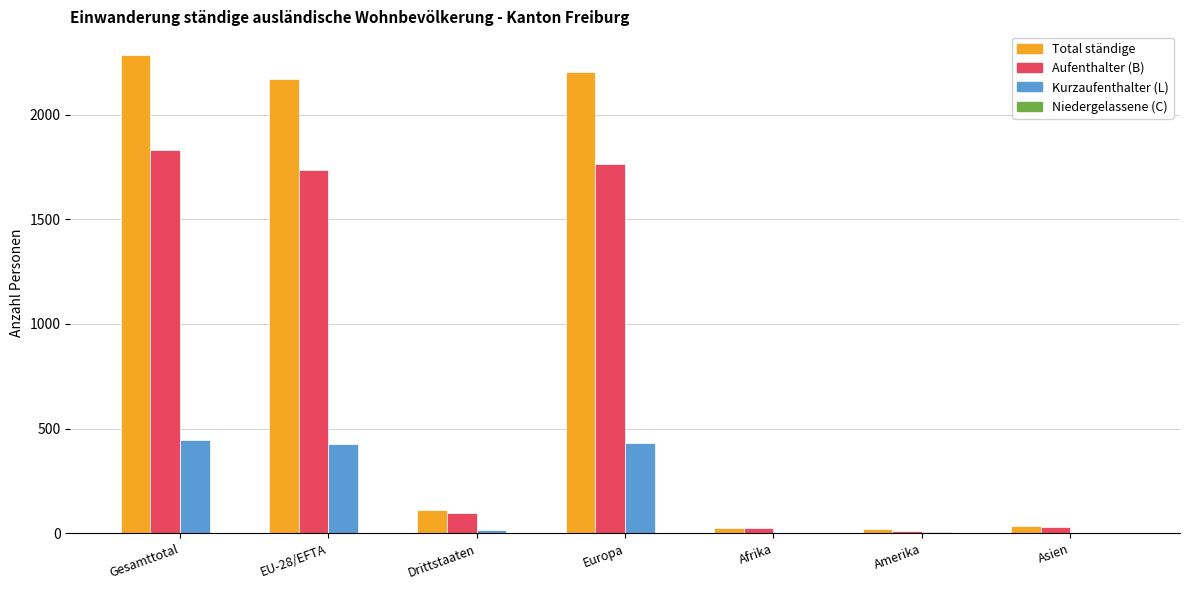

Is it true that Aufenthalter (B) equals 95 at Drittstaaten?

True